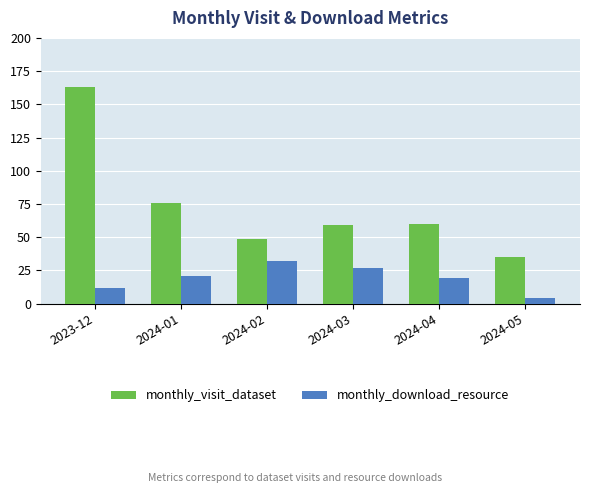

What is the difference between the maximum and minimum values in the monthly_visit_dataset series?

128